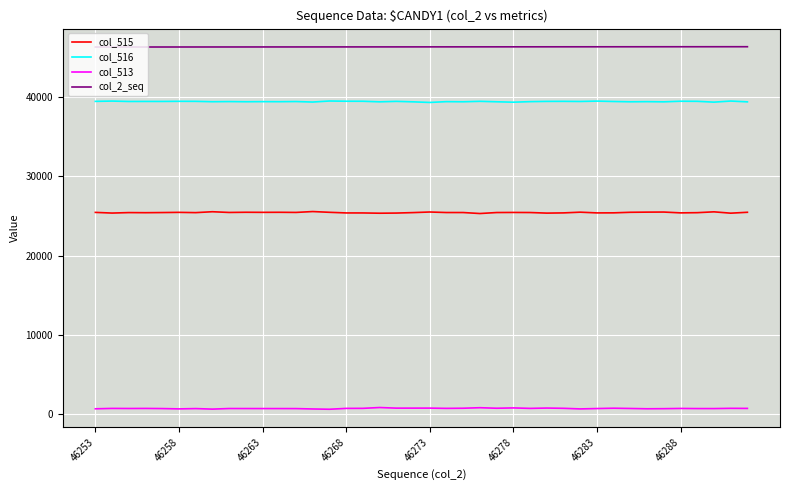

True or false: col_513 and col_515 intersect in this chart.

False